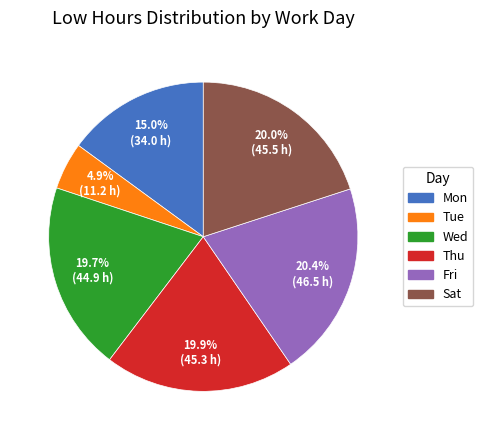

Combined, what portion of the pie is Sat and Wed?

39.7%